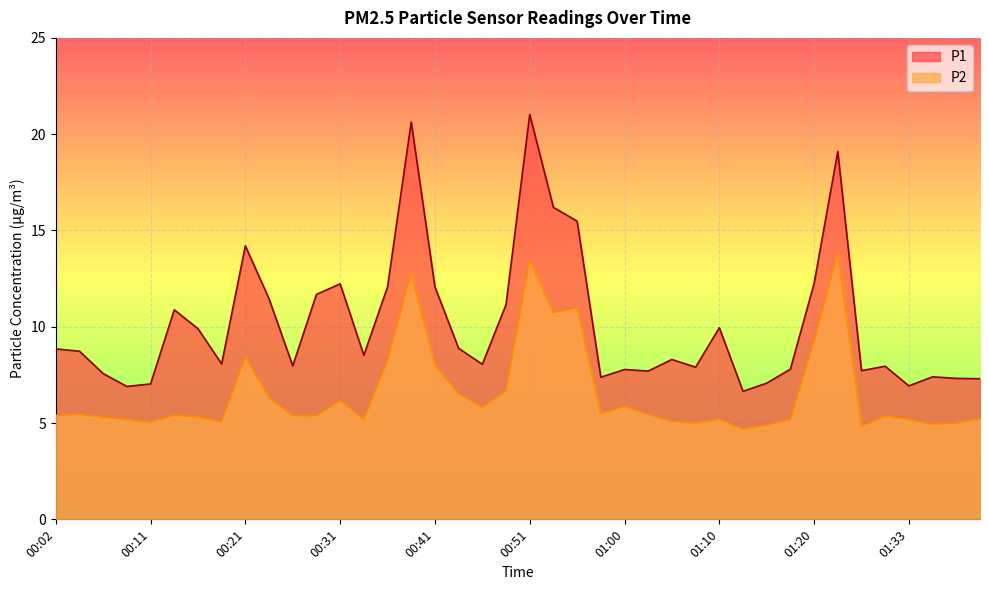

What is the difference between the maximum and minimum values in the P1 series?

14.4